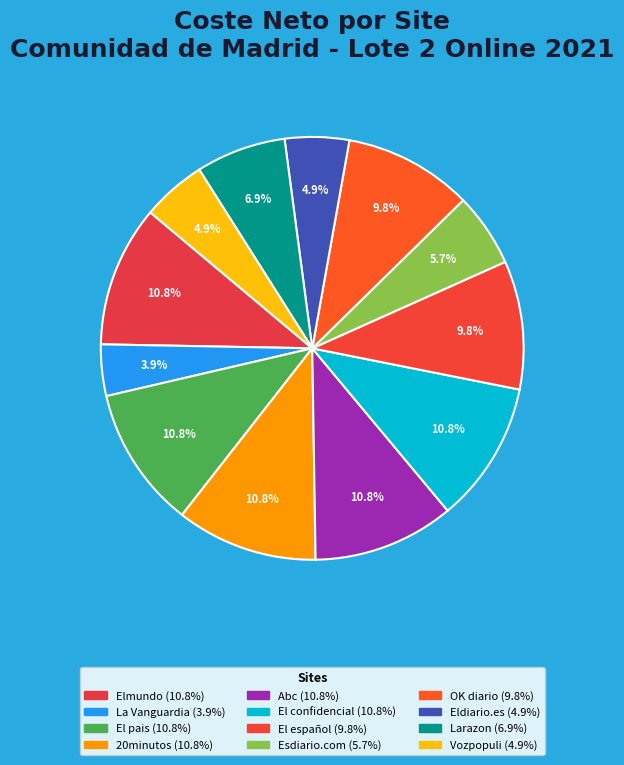

Which has a higher value, OK diario or Vozpopuli?

OK diario